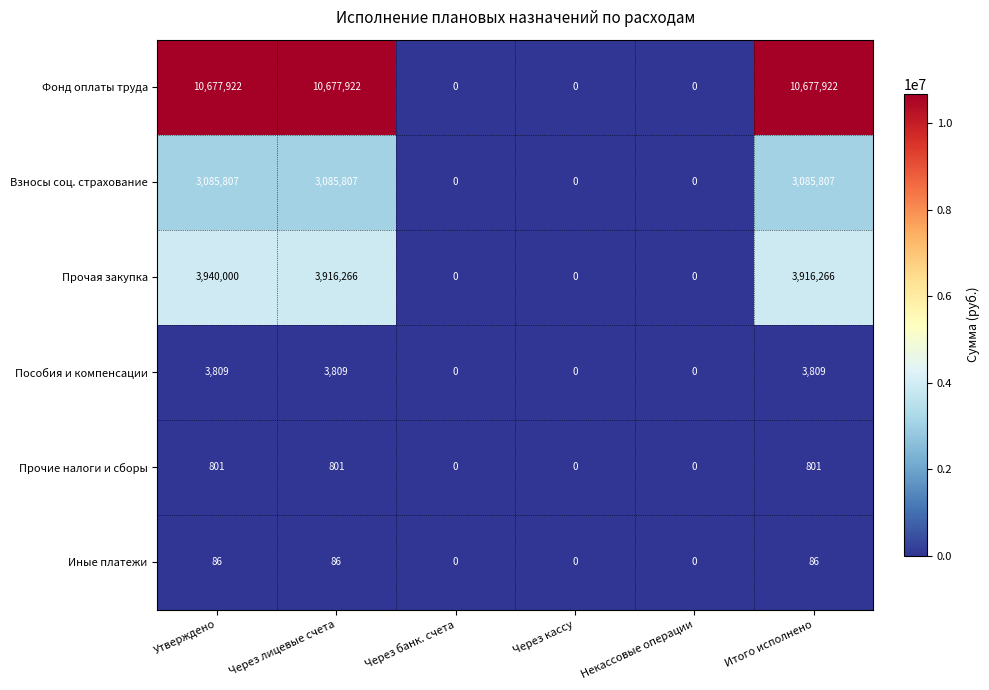

List the series in order of their peak value, lowest first.

Иные платежи, Прочие налоги и сборы, Пособия и компенсации, Взносы соц. страхование, Прочая закупка, Фонд оплаты труда